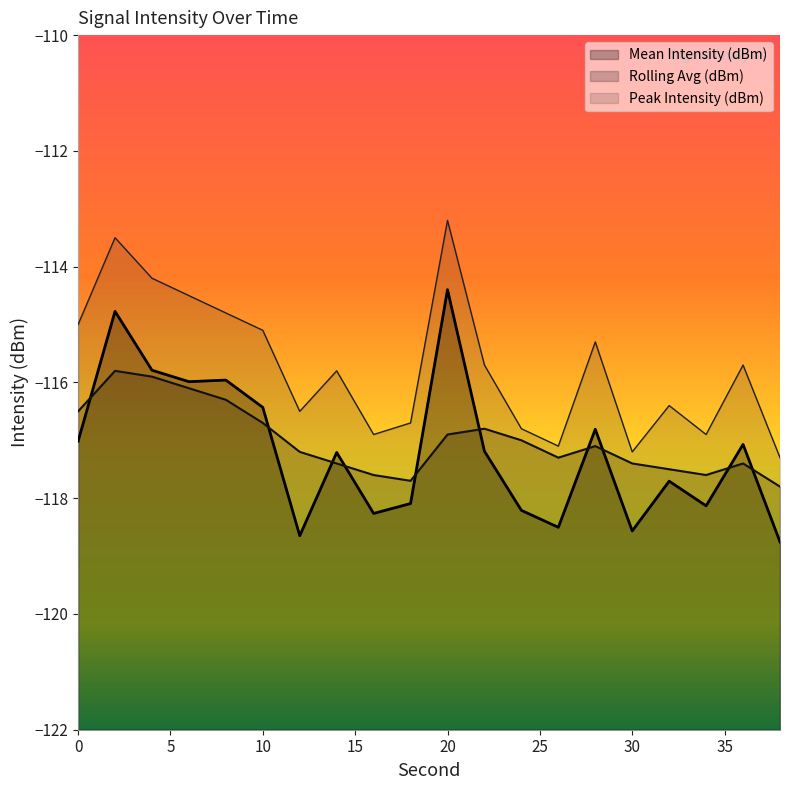

How many interior local valleys does the Peak Intensity (dBm) series have?

5